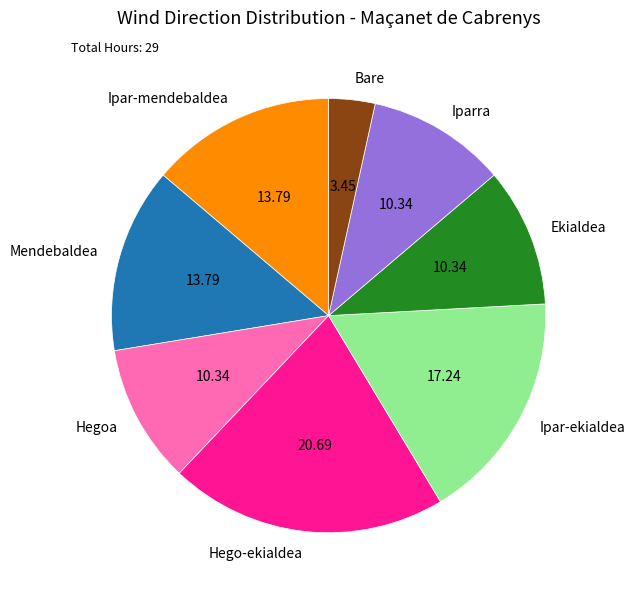

Count the number of slices in the pie.

8